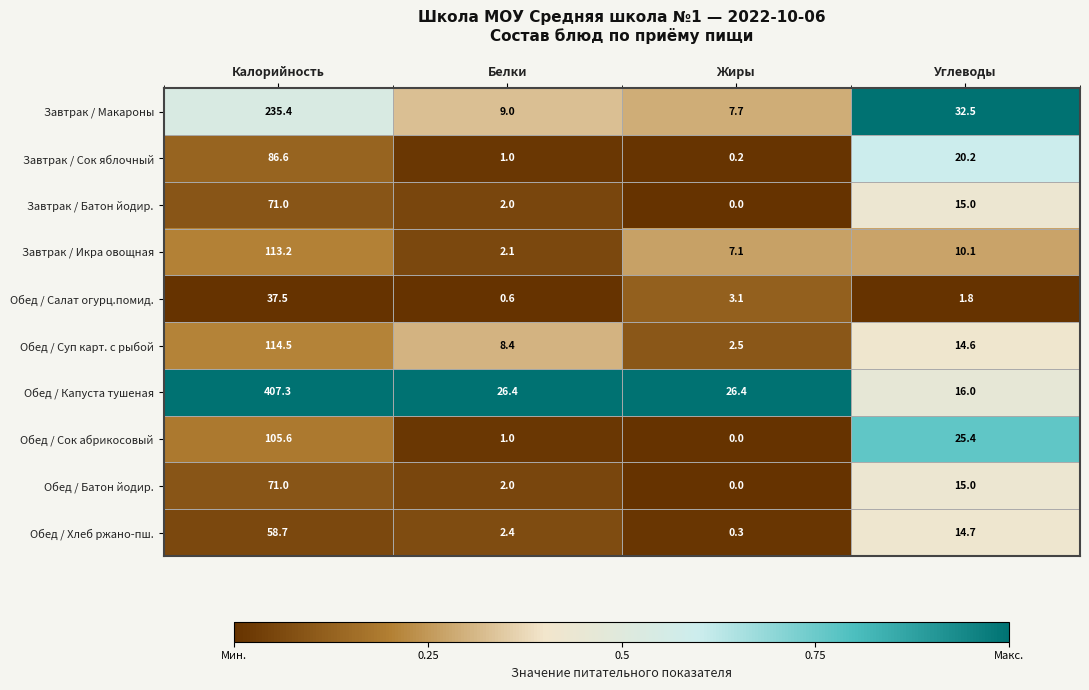

At which label is Завтрак / Батон йодир. closest to 35?

Углеводы